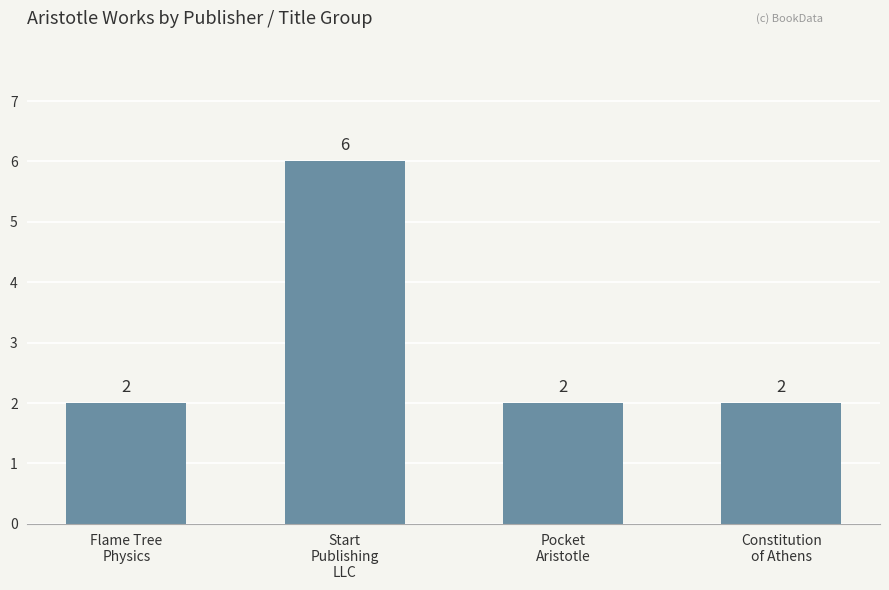

What is the value of the 4th bar from the left?

2